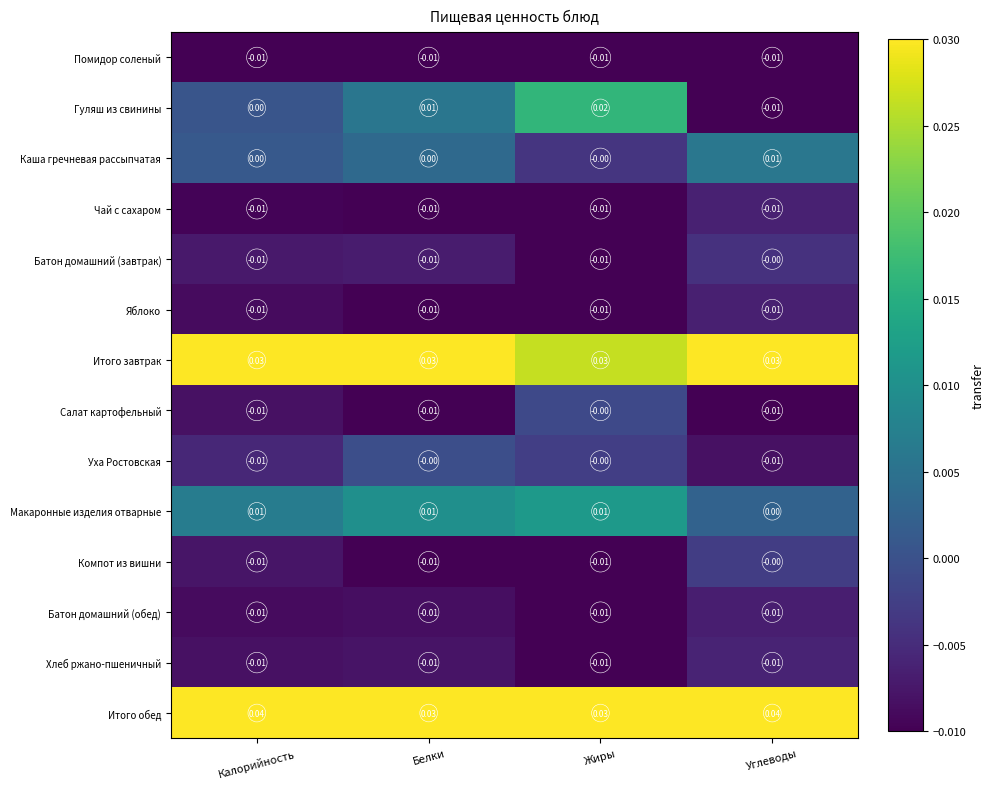

Which category has the highest value in the Гуляш из свинины series?

Жиры